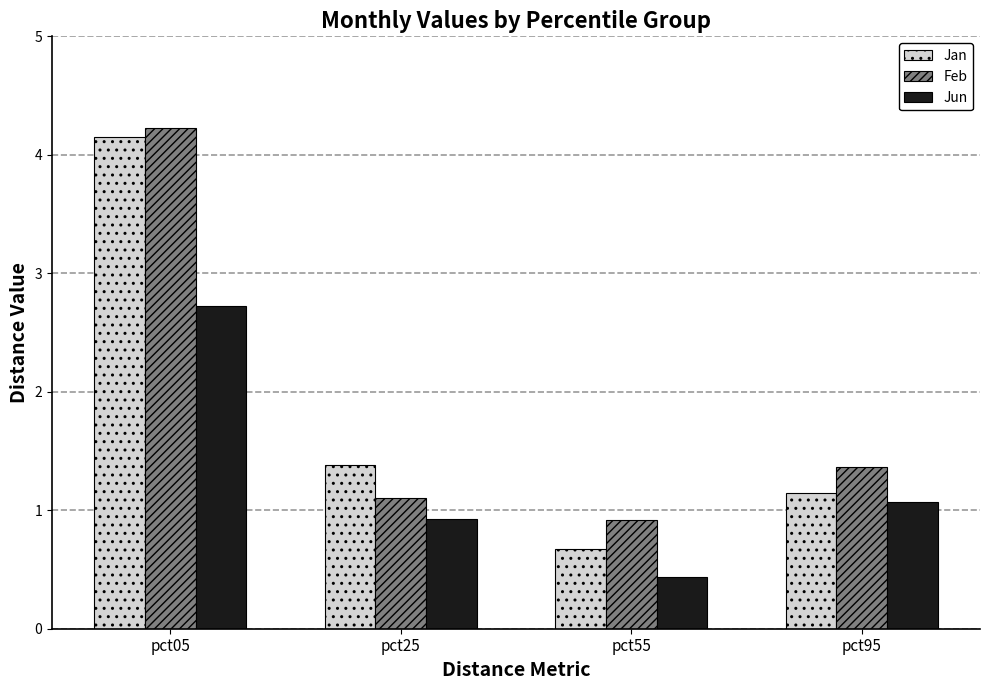

How many bars are there in each group?

3